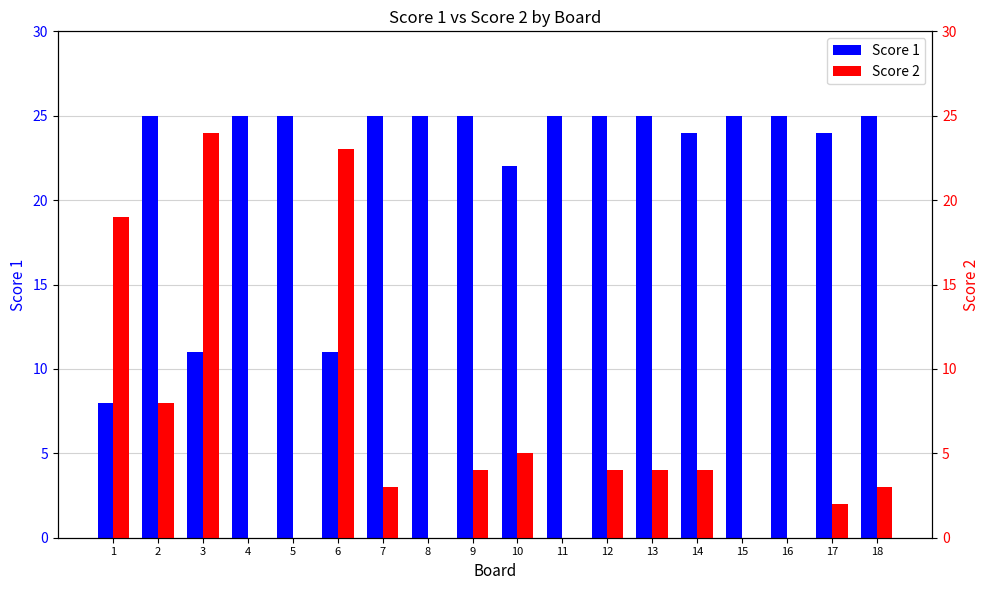

At which label is Score 2 closest to 12?

2